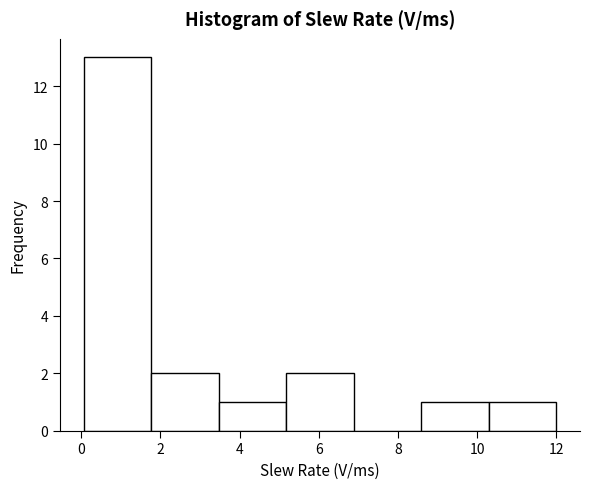

What is the height of the bar covering 3.4 to 5.2 on the x-axis? Neither the bar edges nor the heights are printed on the chart, so give them approximately, as read against the axes.

1